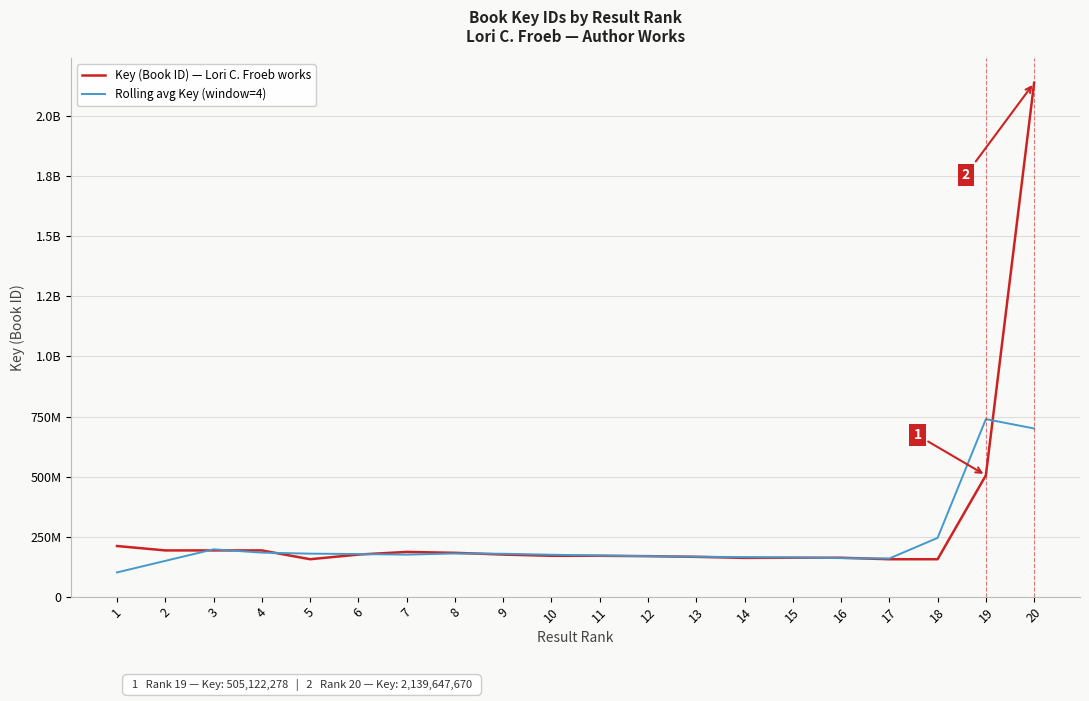

List the series in order of their peak value, highest first.

Key (Book ID) — Lori C. Froeb works, Rolling avg Key (window=4)